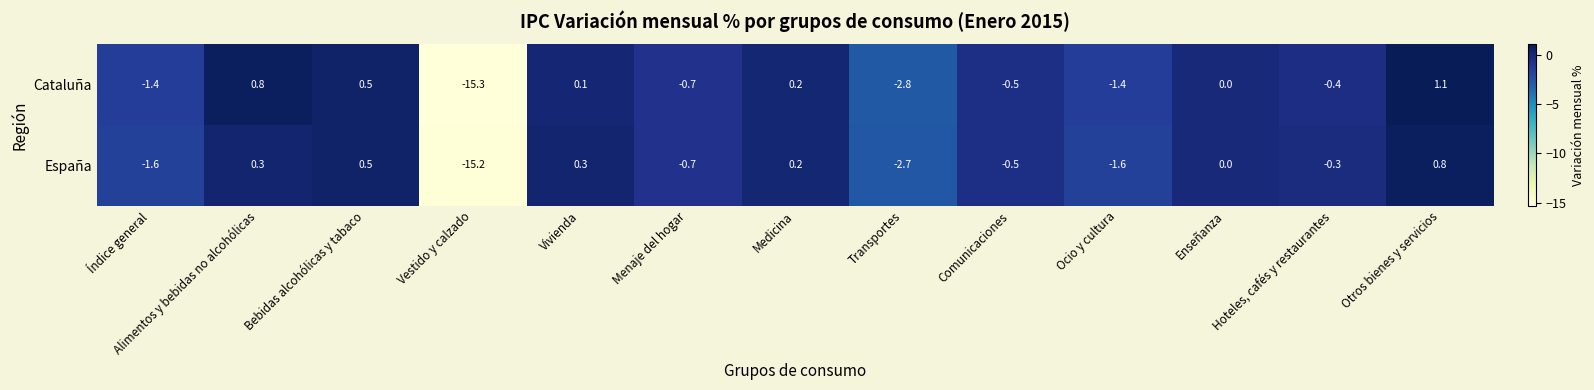

Where is España nearest to the value -7?

Transportes